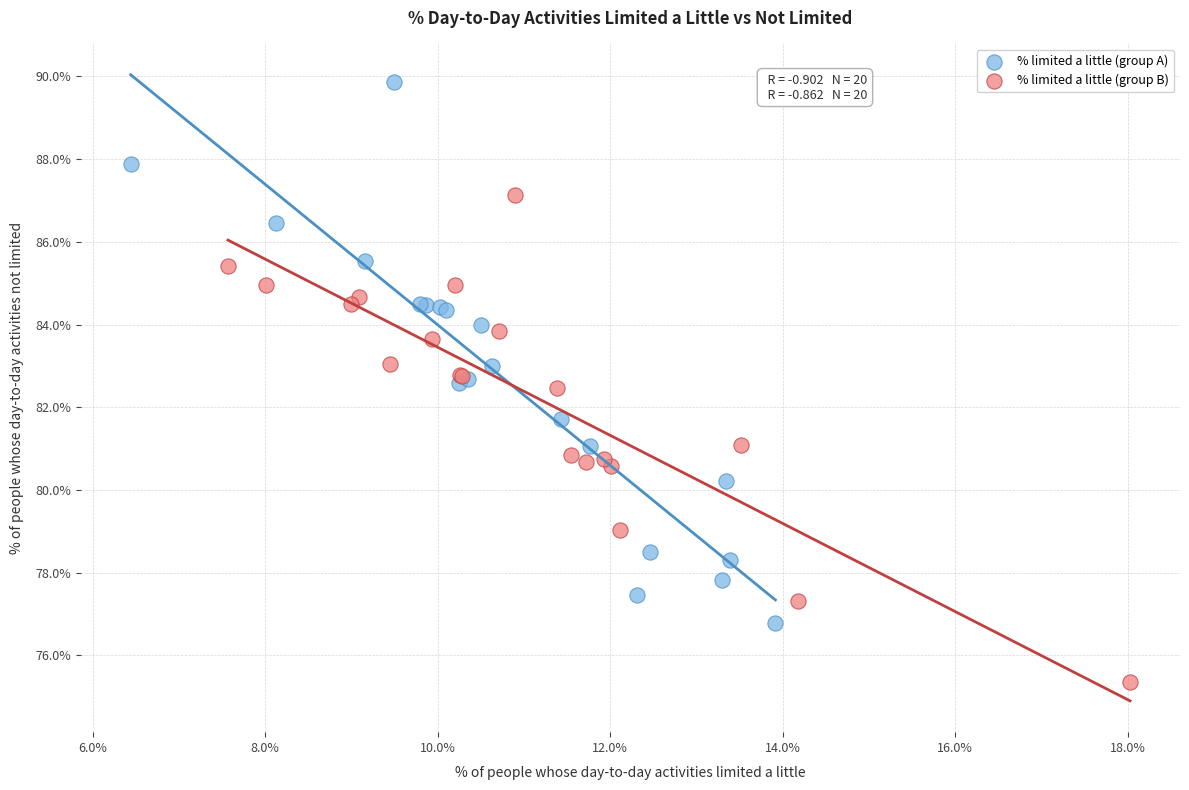

What are all the series names shown in the legend?

% limited a little (group A), % limited a little (group B)